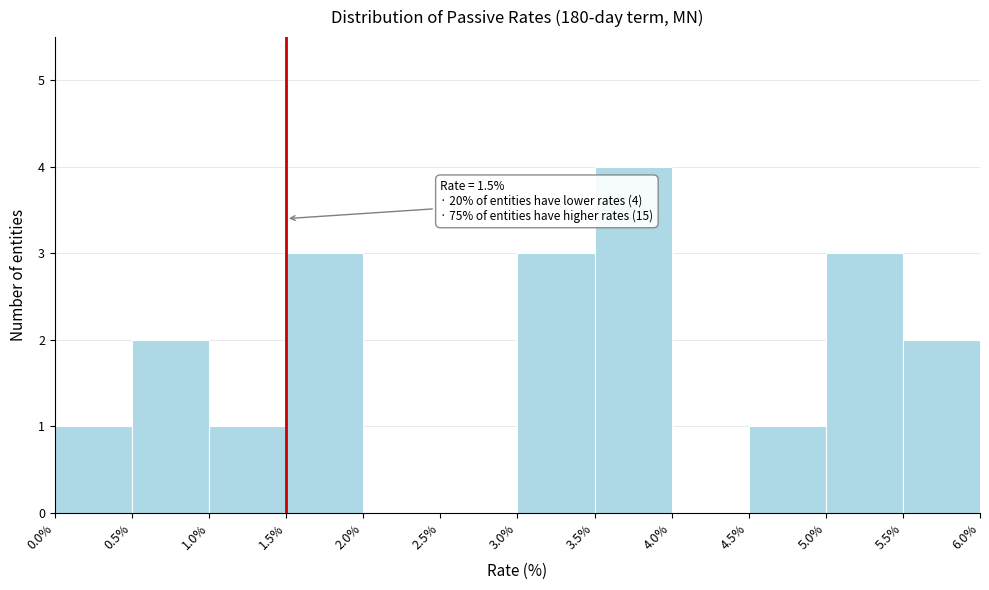

Which range on the x-axis has the tallest bar?

3.5% to 4.0%